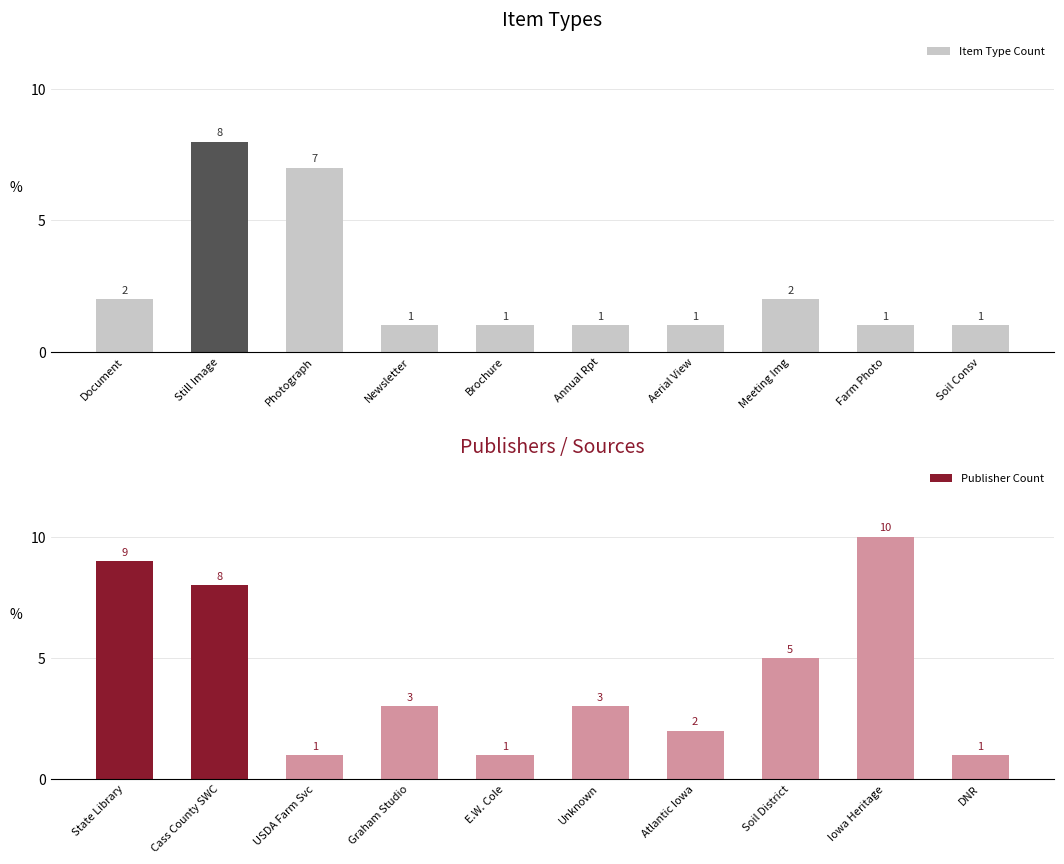

How many values in the Item Type Count series exceed 1?

4